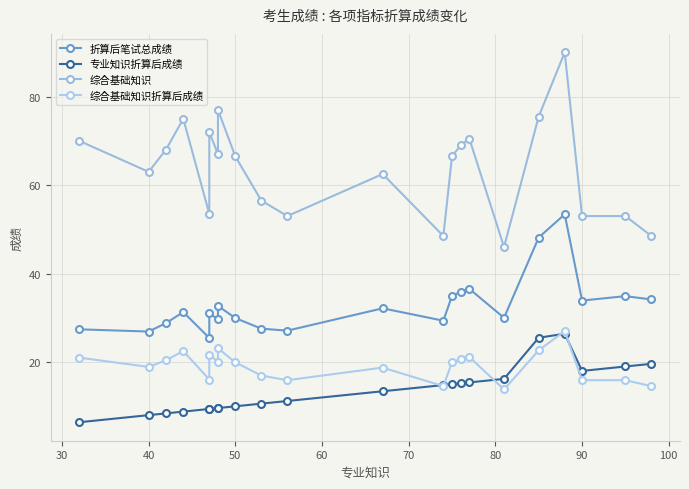

Does the chart have visible grid lines?

Yes